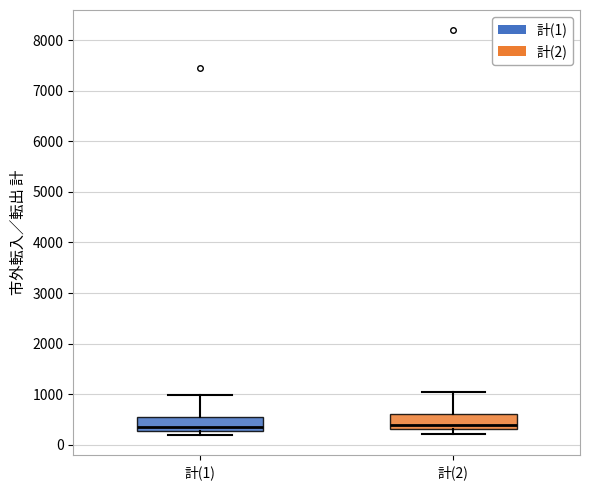

Reading left to right, transcribe this box plot: for each box, give where its median line is, the range the box spans, and where its two whiskers end, as read against the y-axis. The values are not printed on the chart, so give them approximately, as read against the axis.

計(1): median 400, box 300 to 600, whiskers 200 to 1000
計(2): median 400, box 300 to 600, whiskers 200 to 1000